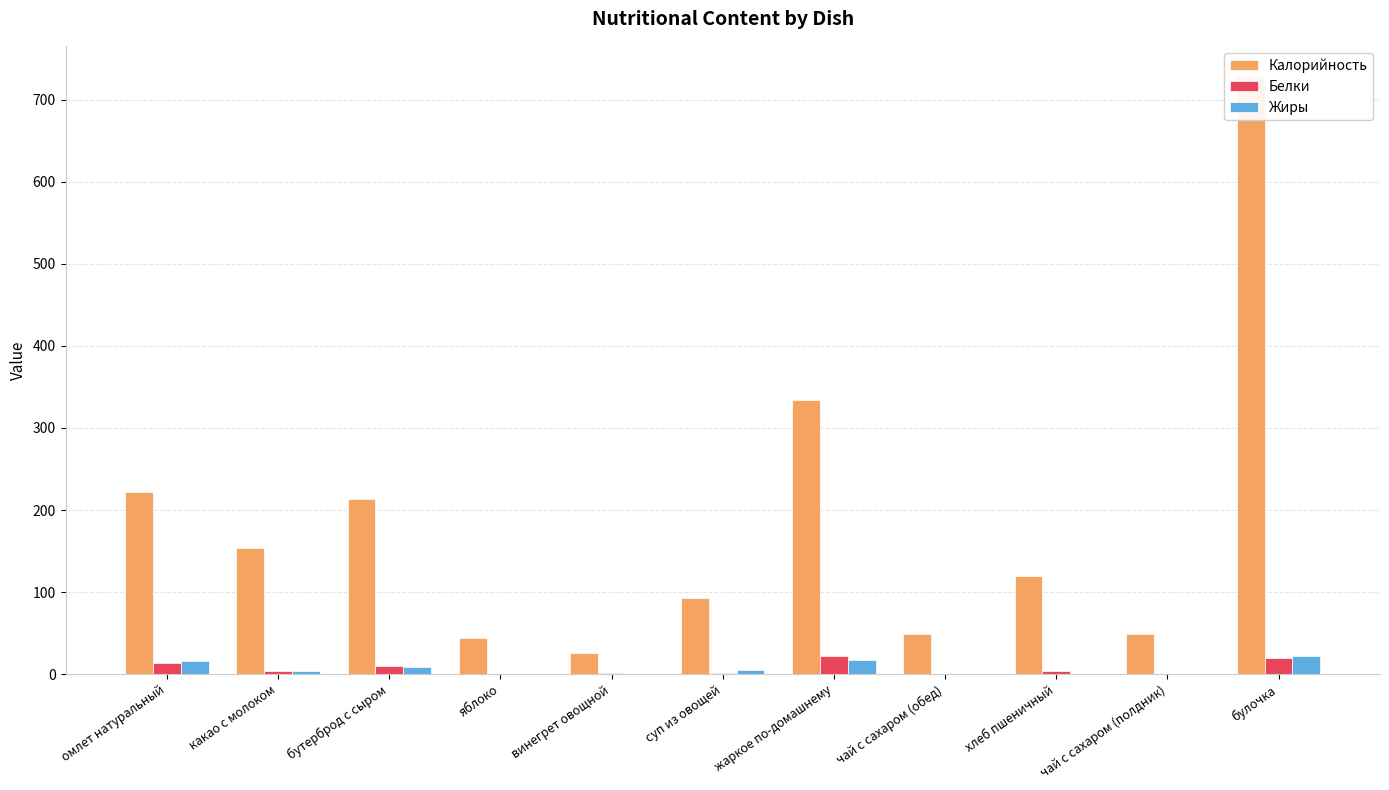

Reading left to right, list all the values displayed in this chart.

Калорийность: 222.3	153.9	213.1	44.0	26.2	92.2	334.1	48.6	119.5	48.6	729.3
Белки: 14.0	3.8	10.4	0.4	1.1	1.5	22.5	0.1	4.2	0.1	19.5
Жиры: 15.9	3.9	8.1	0.4	0.2	4.7	17.3	0.0	0.7	0.0	22.6